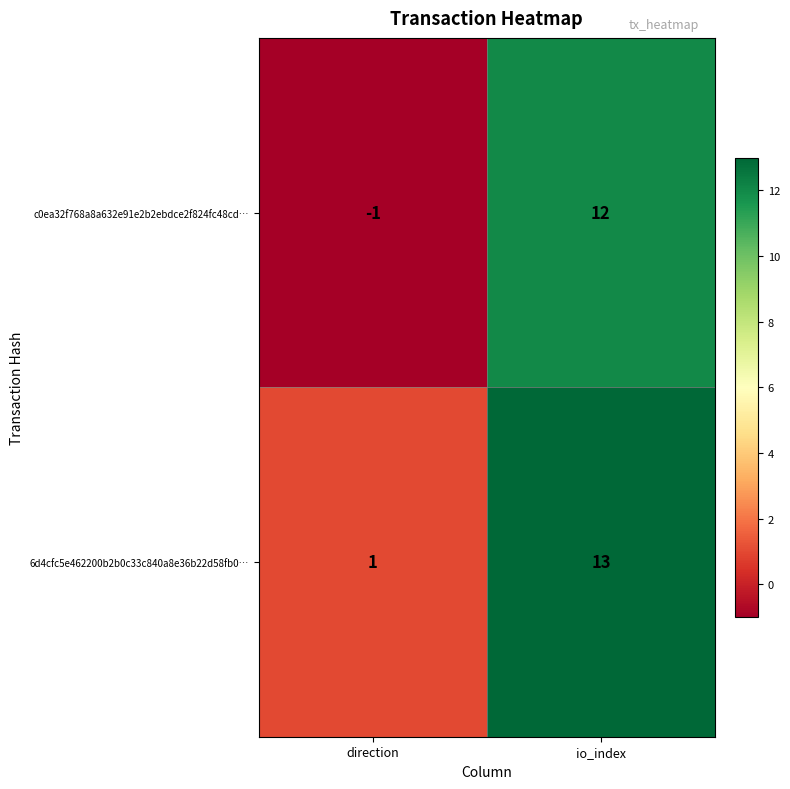

List the series in order of their overall mean, highest first.

6d4cfc5e462200b2b0c33c840a8e36b22d58fb0…, c0ea32f768a8a632e91e2b2ebdce2f824fc48cd…